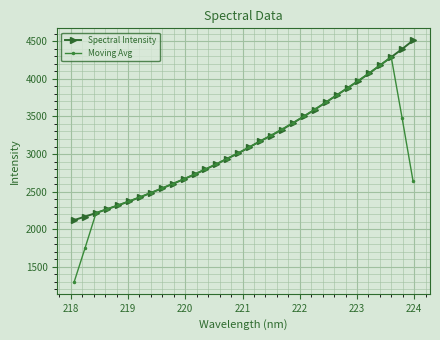

True or false: Spectral Intensity has more than 2 points higher than both neighbors.

False